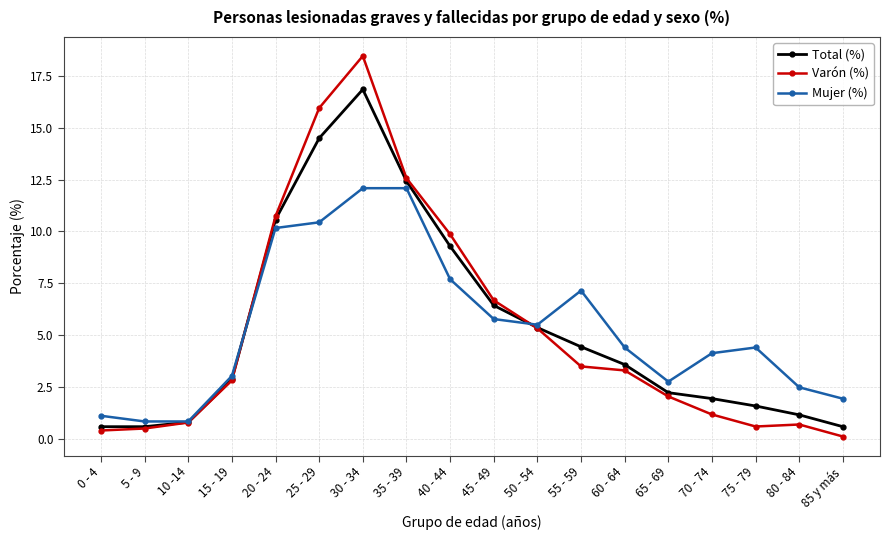

At 40 - 44, list the series in order from largest to smallest.

Varón (%), Total (%), Mujer (%)